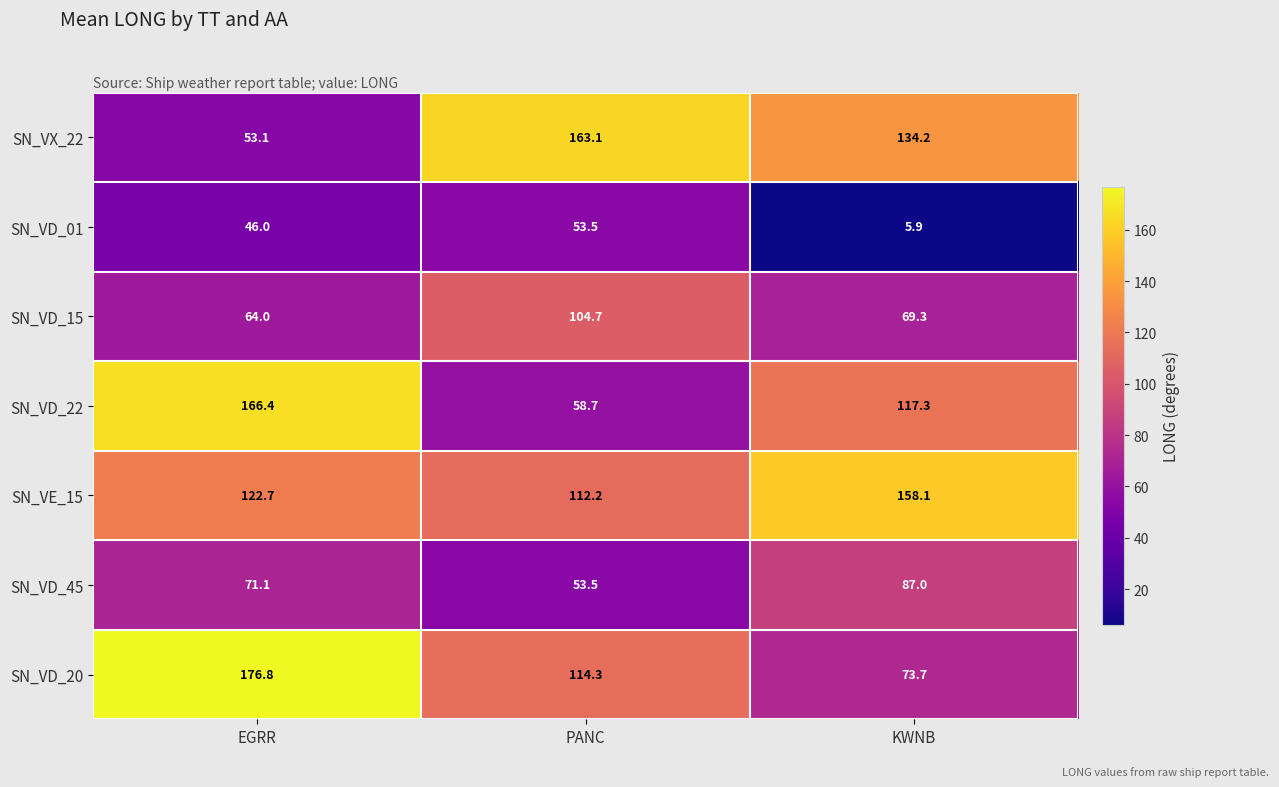

Which series has the largest total across all categories?

SN_VE_15